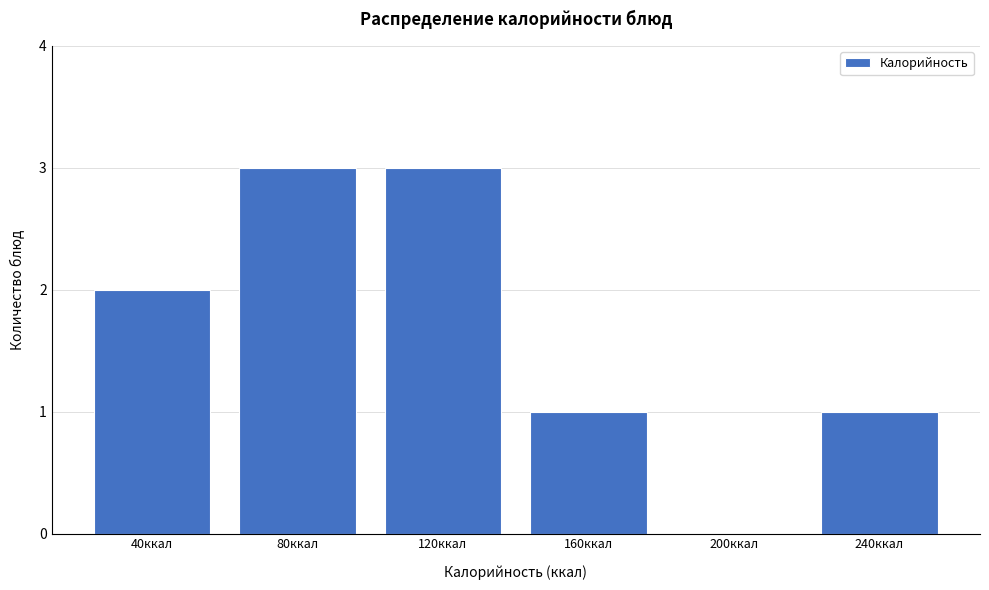

Reading right to left, list all the values displayed in this chart.

240ккал=1	200ккал=0	160ккал=1	120ккал=3	80ккал=3	40ккал=2